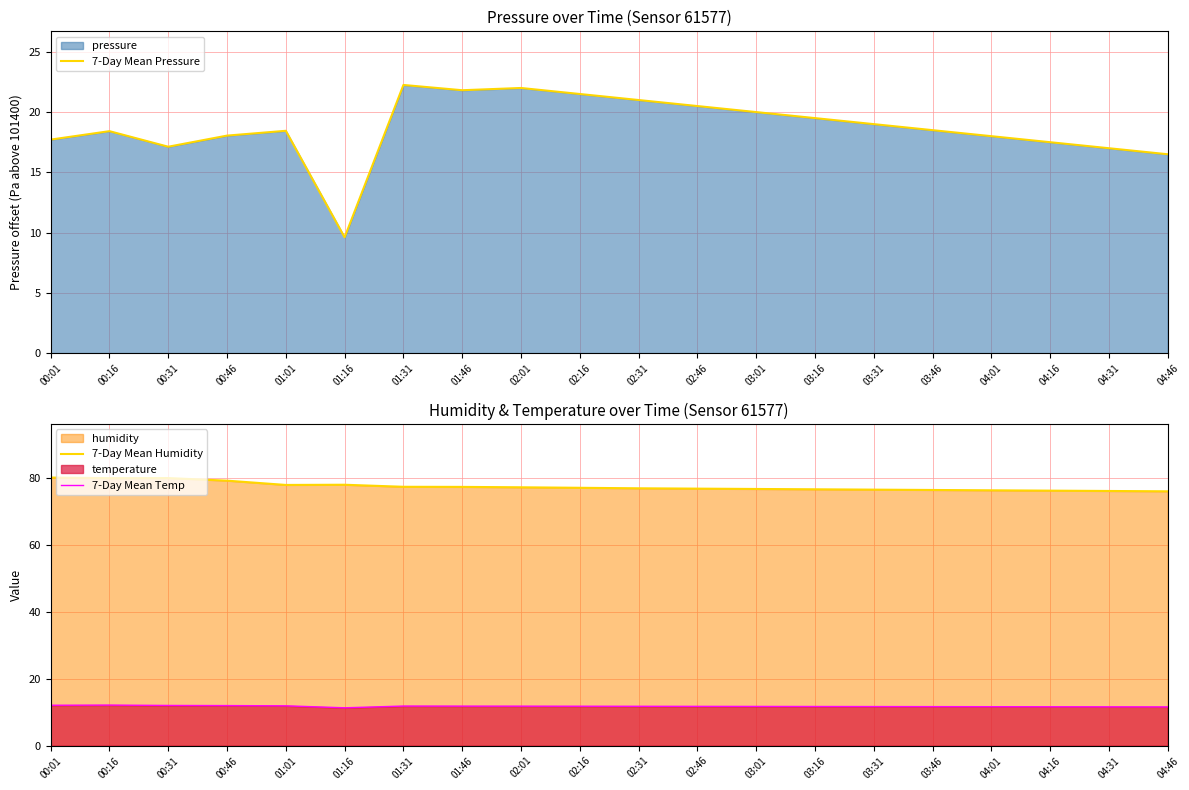

What is the average value of the 7-Day Mean Pressure series?

18.7